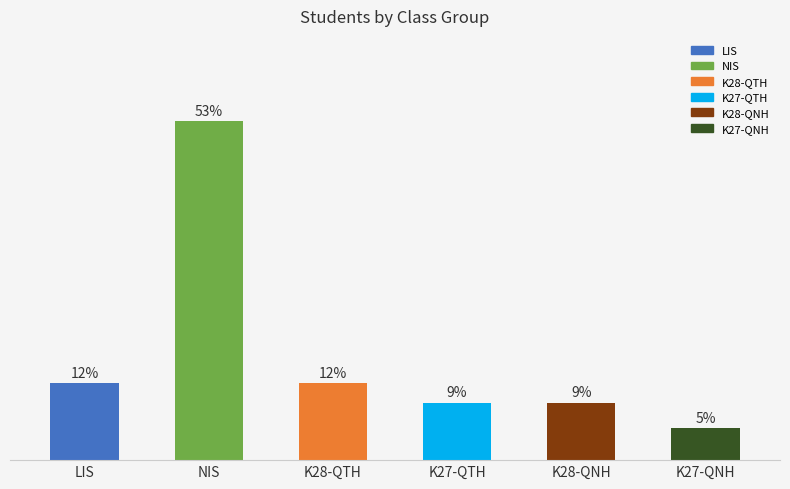

What is the label of the 1st bar from the right?

K27-QNH